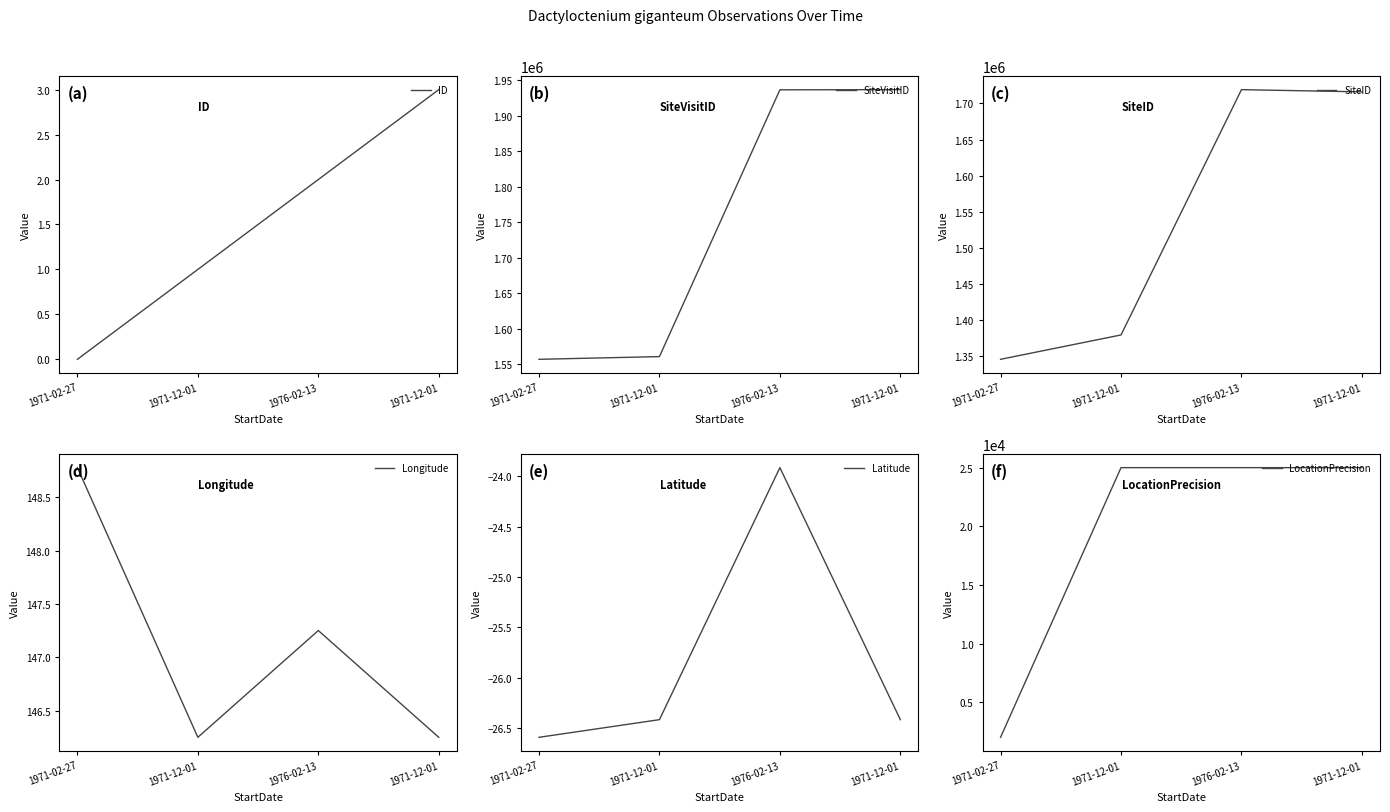

True or false: Longitude and ID intersect in this chart.

False